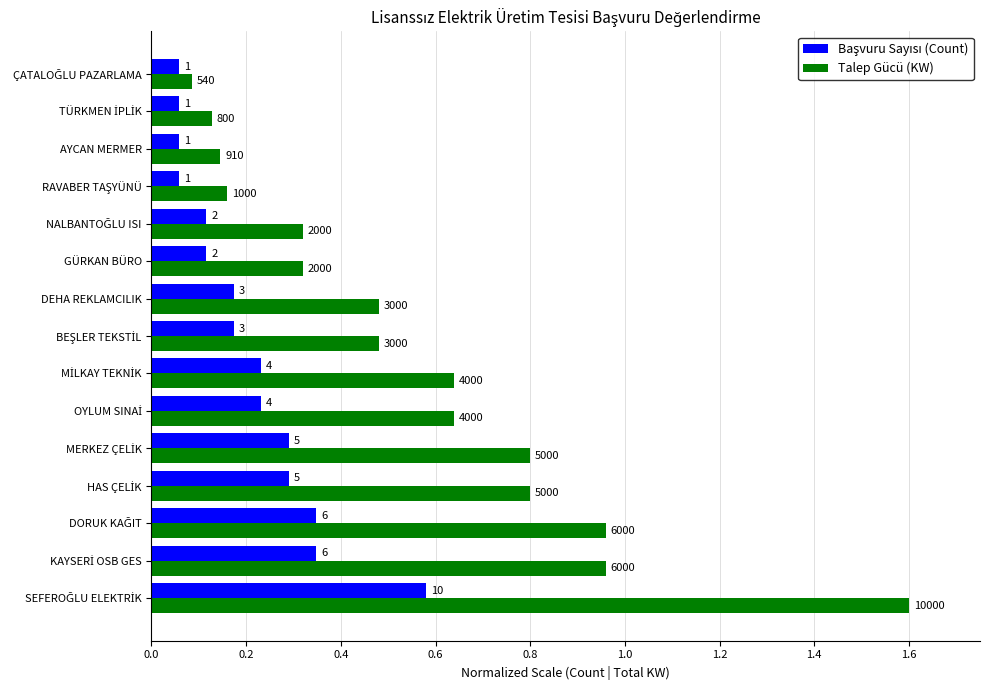

Reading right to left, what are all the values shown in this chart?

Başvuru Sayısı (Count): 0.1	0.1	0.1	0.1	0.1	0.1	0.2	0.2	0.2	0.2	0.3	0.3	0.3	0.3	0.6
Talep Gücü (KW): 0.1	0.1	0.1	0.2	0.3	0.3	0.5	0.5	0.6	0.6	0.8	0.8	1.0	1.0	1.6